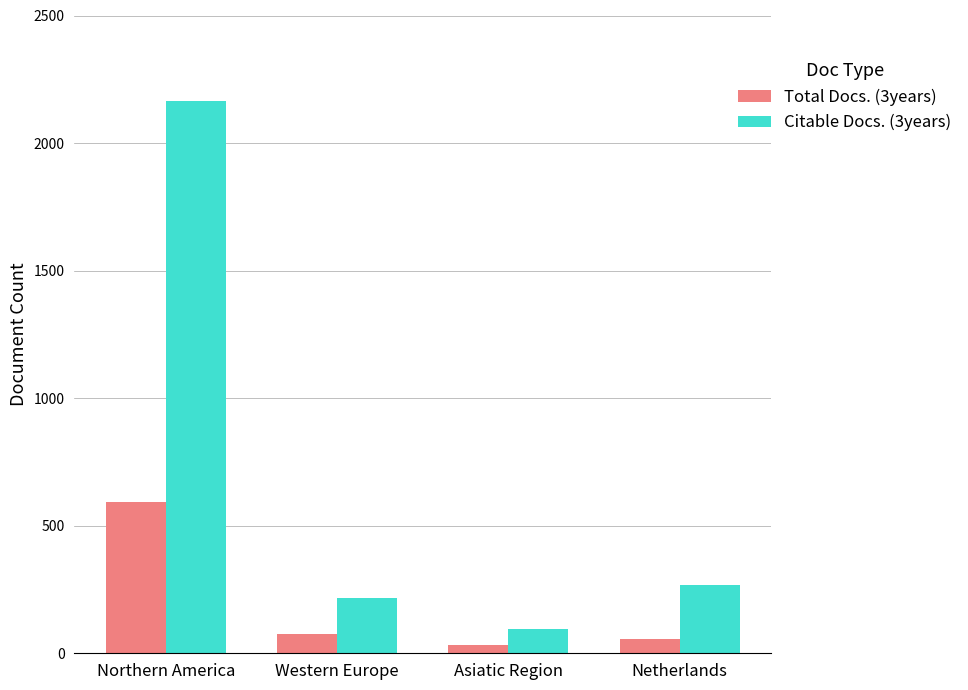

What position from the right is Western Europe?

3